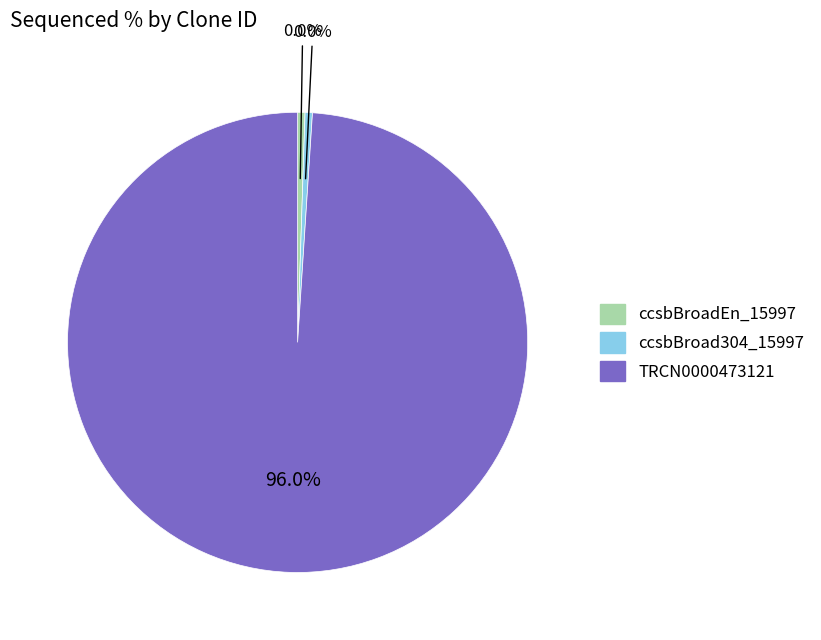

Which slice is the smallest?

ccsbBroadEn_15997